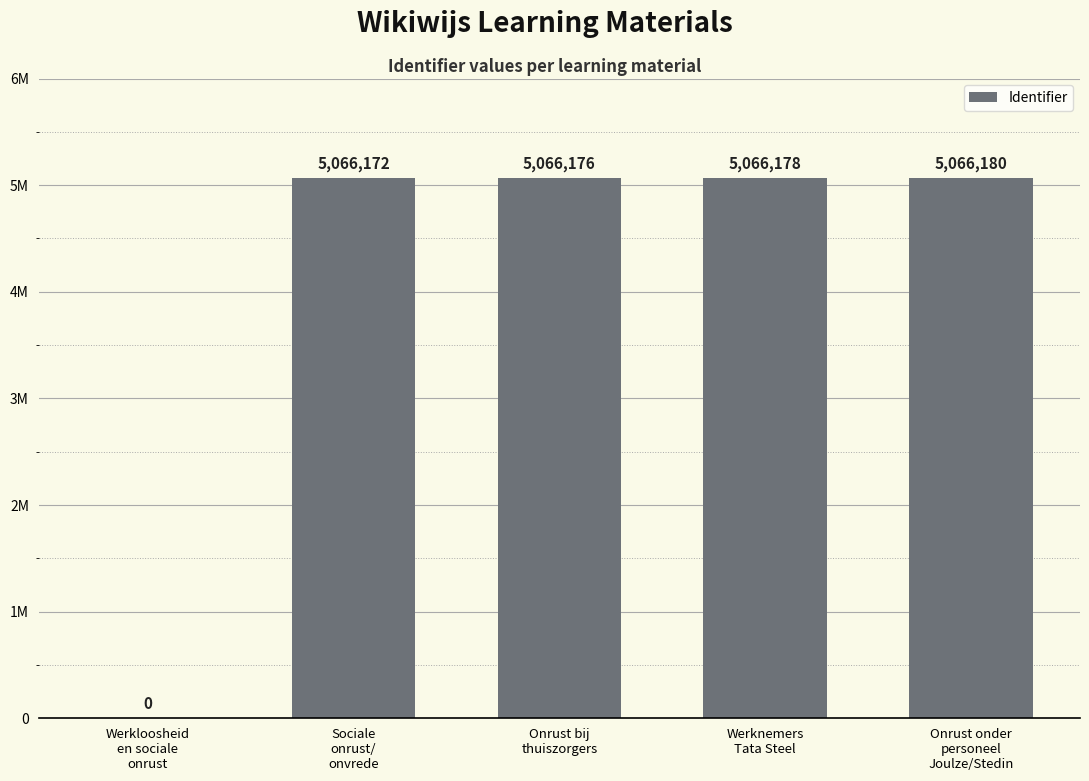

True or false: the data shows 5066176 at Onrust bij
thuiszorgers.

True